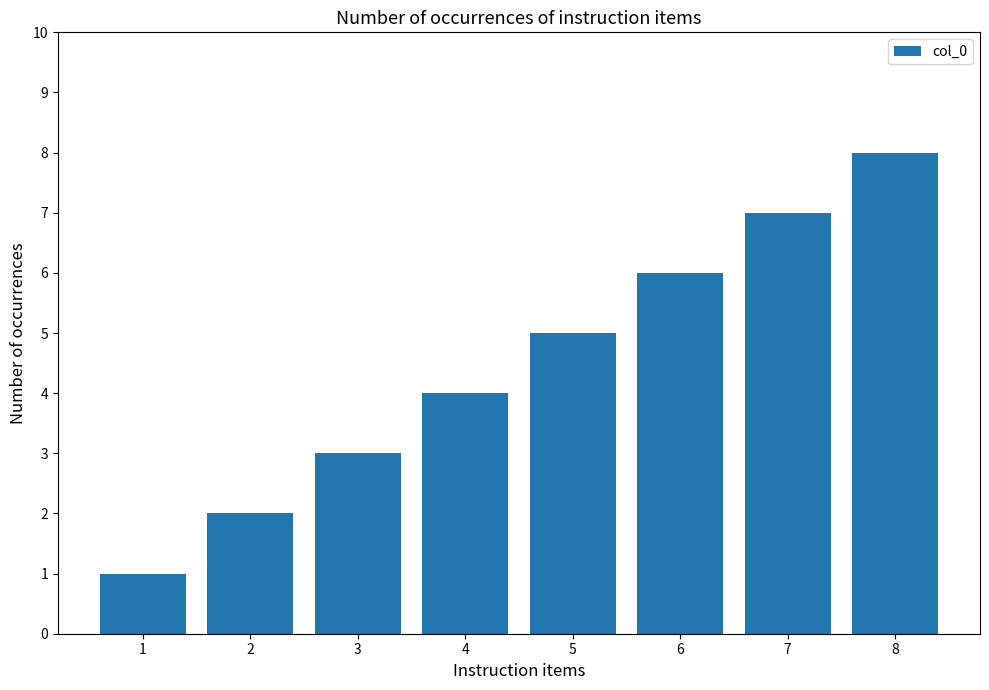

How many values are between 3 and 7?

5